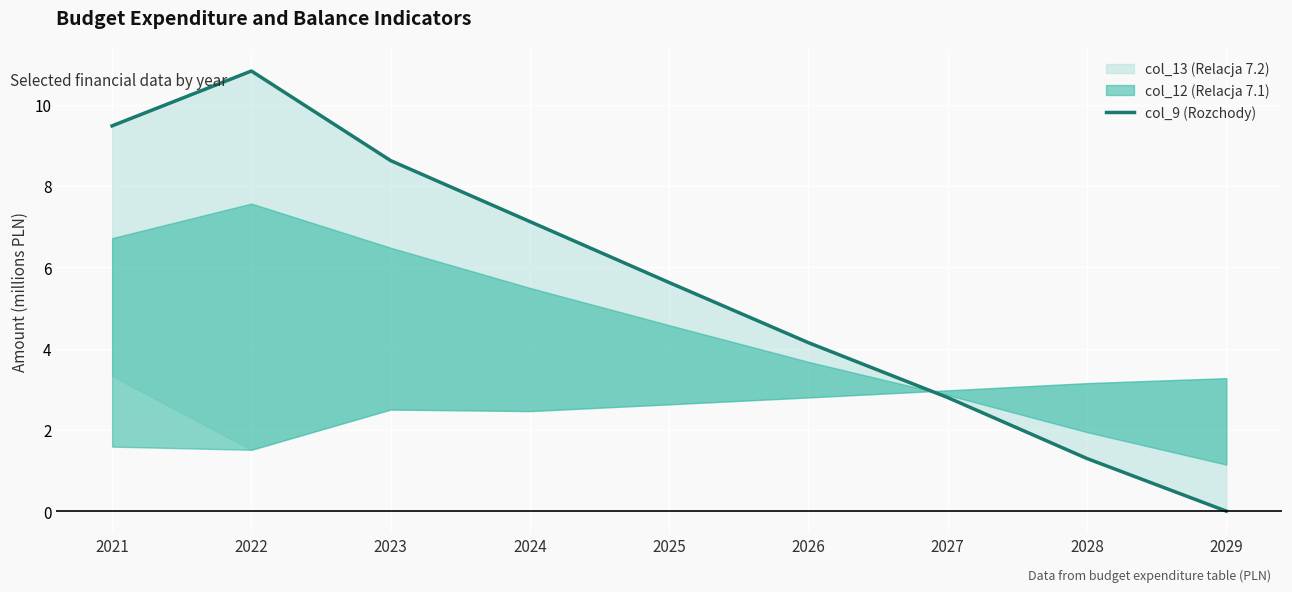

How many positive values are there?

8